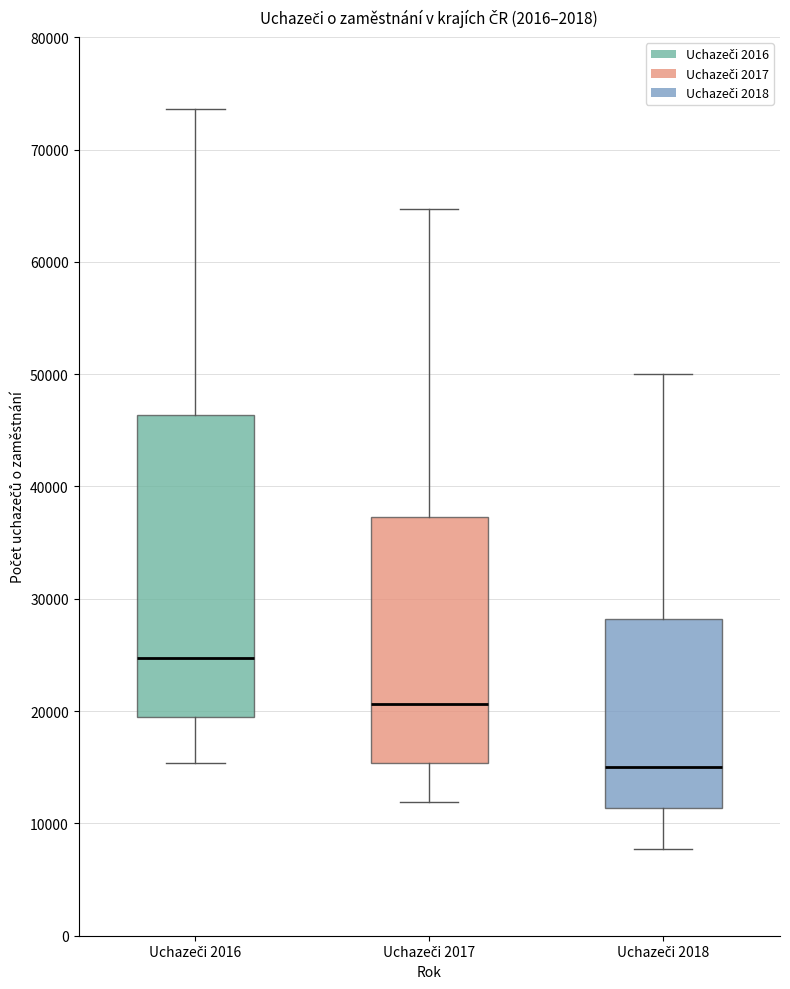

Reading left to right, read every box against the y-axis: the position of its median line, the range the box covers, and the ends of its whiskers. The values are not printed on the chart, so give them approximately, as read against the axis.

Uchazeči 2016: median 25000, box 20000 to 46000, whiskers 15000 to 74000
Uchazeči 2017: median 21000, box 15000 to 37000, whiskers 12000 to 65000
Uchazeči 2018: median 15000, box 11000 to 28000, whiskers 8000 to 50000